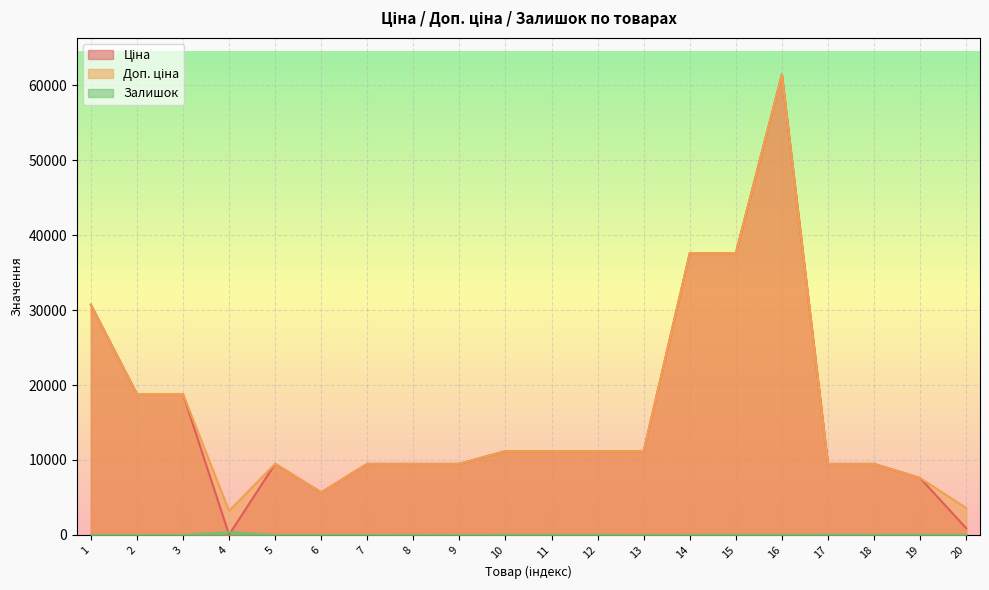

At how many categories does at least one series exceed 18804?

4